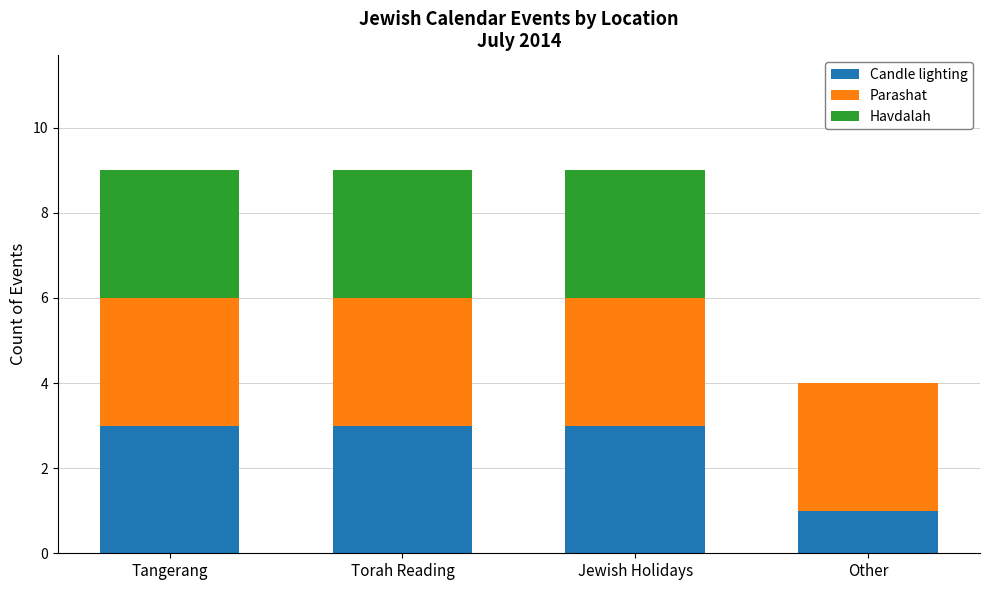

Does the chart contain stacked bars?

Yes